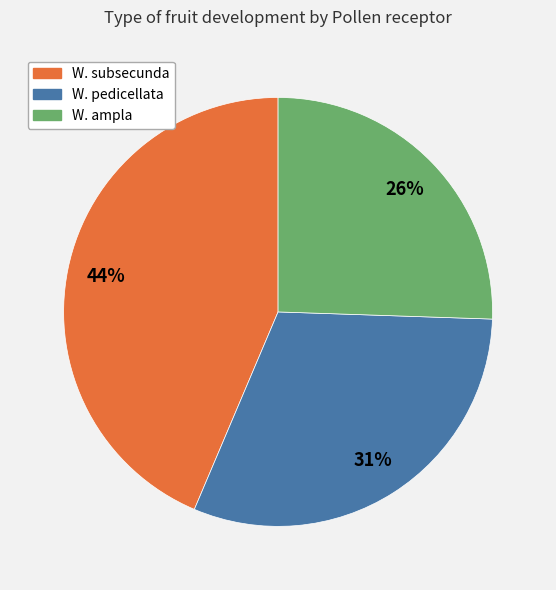

The W. ampla slice represents 26% of the pie. True or false?

True